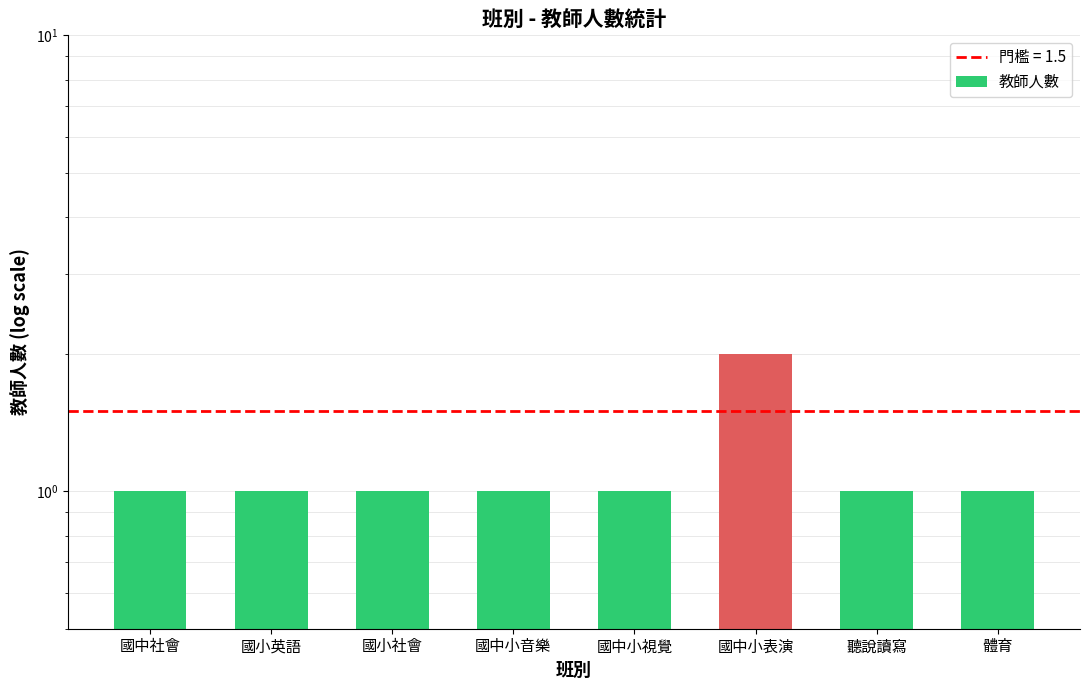

How many values are between 1 and 2?

8